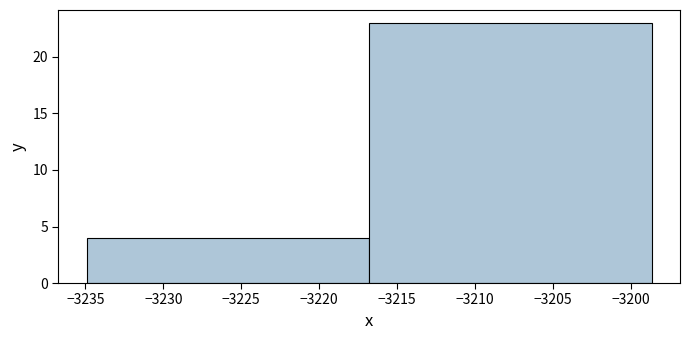

What is the height of the bar covering -3235.0 to -3217.0 on the x-axis? Neither the bar edges nor the heights are printed on the chart, so give them approximately, as read against the axes.

4